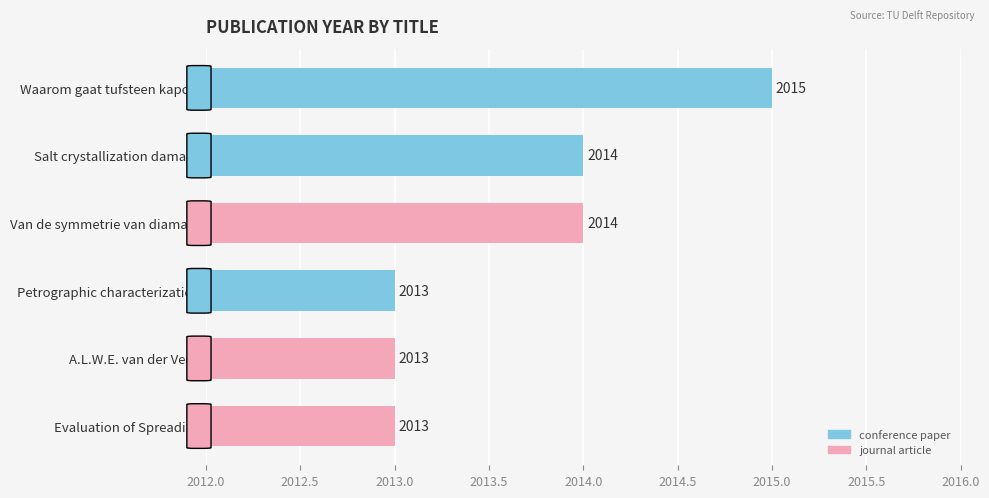

What is the smallest value displayed?

2013